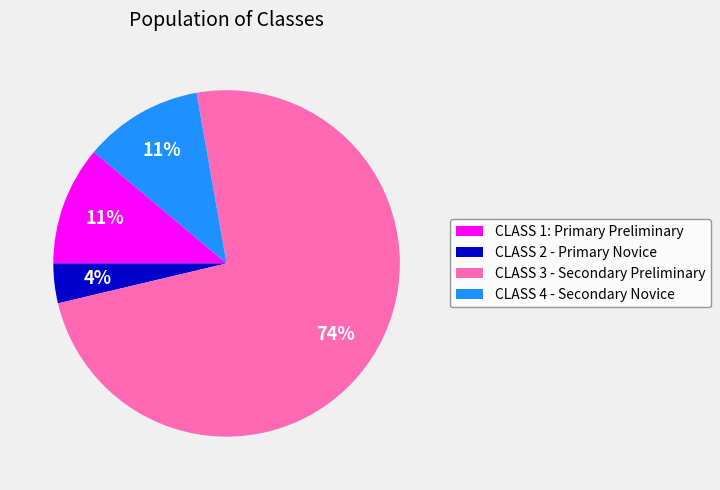

To the nearest percent, what percentage of the pie is CLASS 2 - Primary Novice?

4%